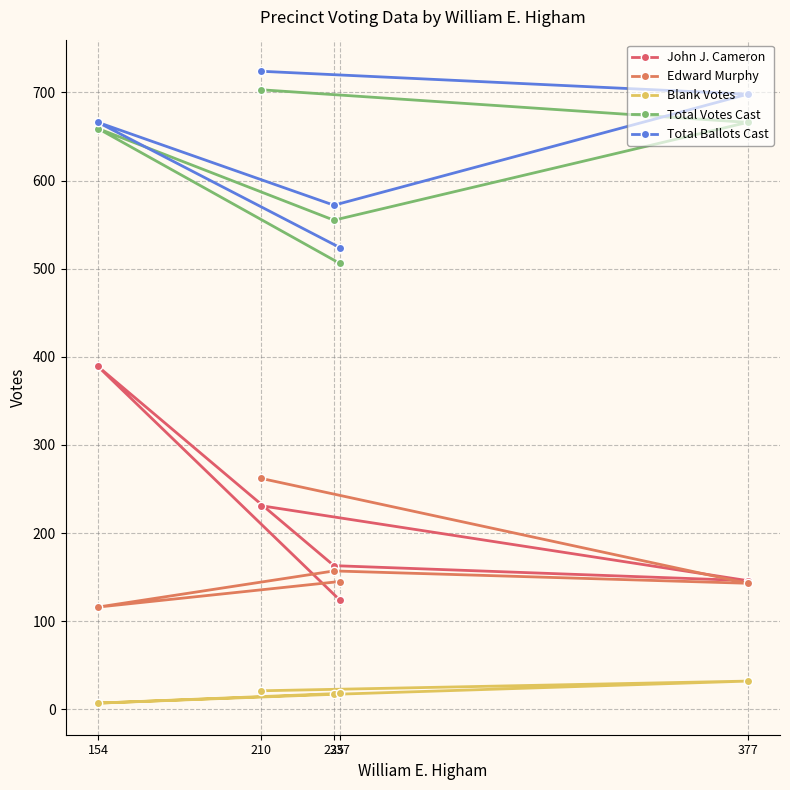

Where does the Total Ballots Cast series first go above 666?

210